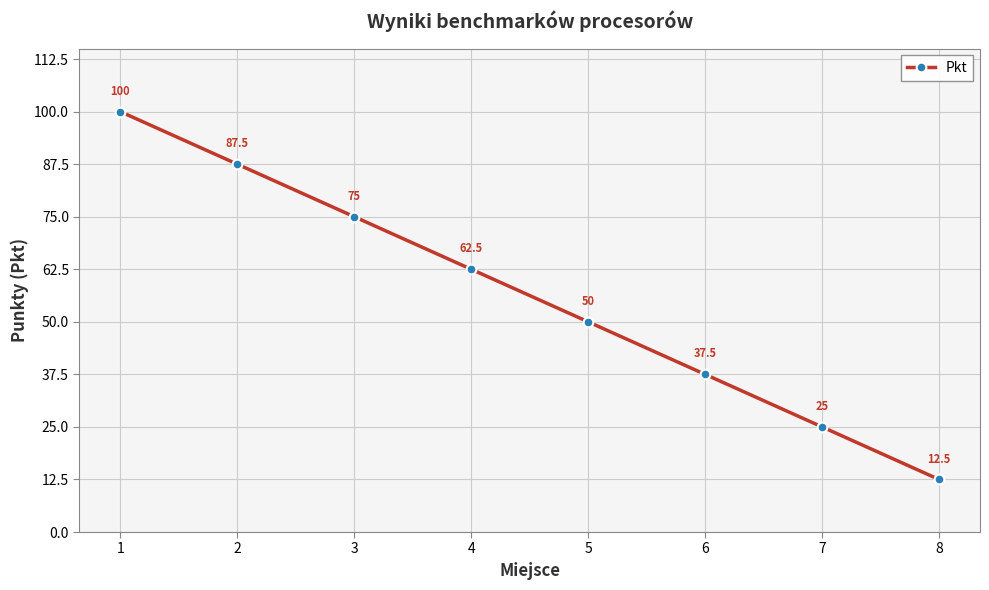

Reading left to right, list all the values displayed in this chart.

1=100.0	2=87.5	3=75.0	4=62.5	5=50.0	6=37.5	7=25.0	8=12.5